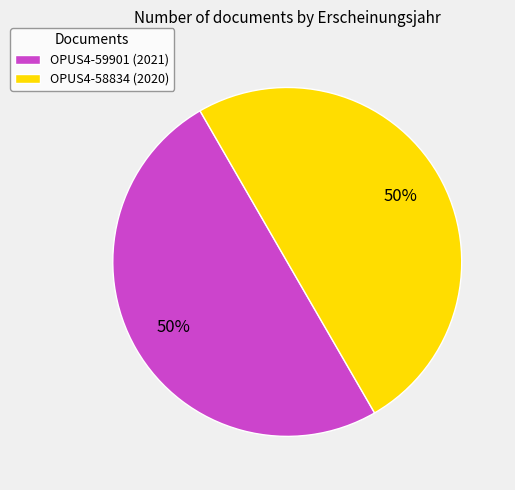

Do OPUS4-59901 and OPUS4-58834 together represent more than half of the pie?

Yes